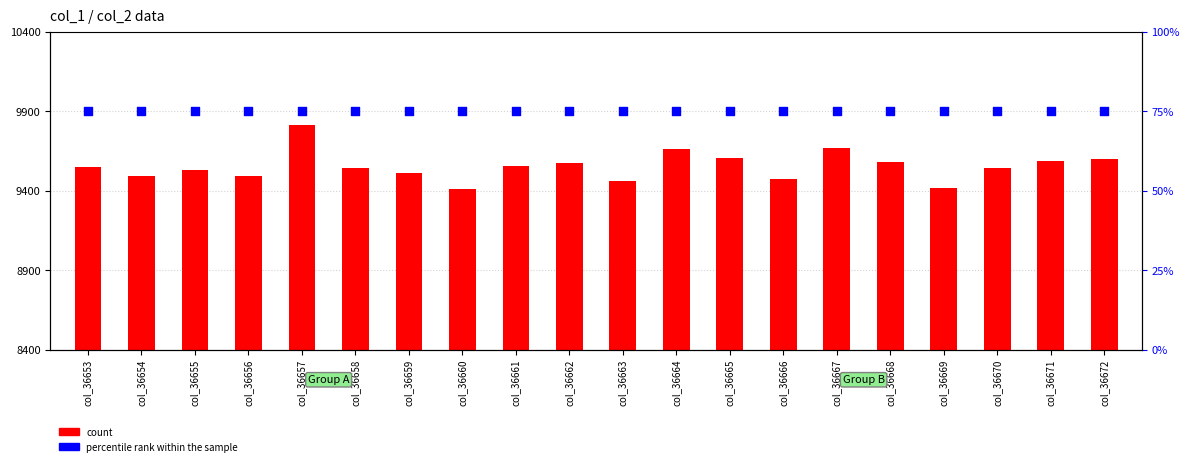

Which series reaches the maximum Y coordinate?

count